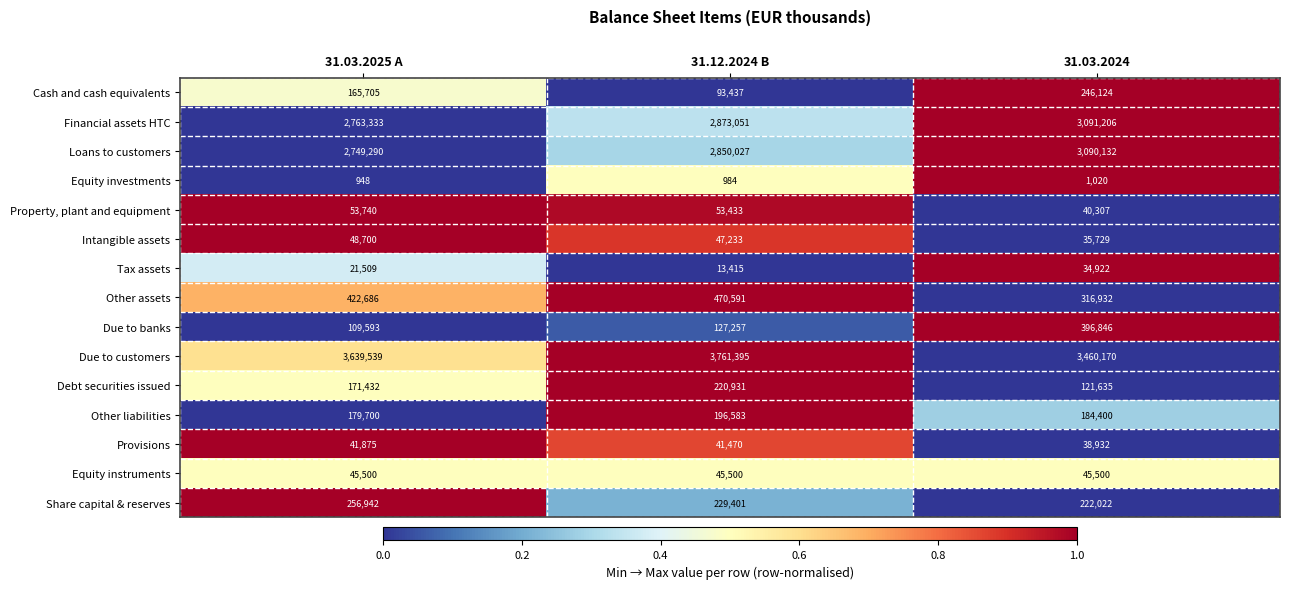

Between 31.03.2025 A and 31.12.2024 B, which series saw the biggest shift?

Due to customers